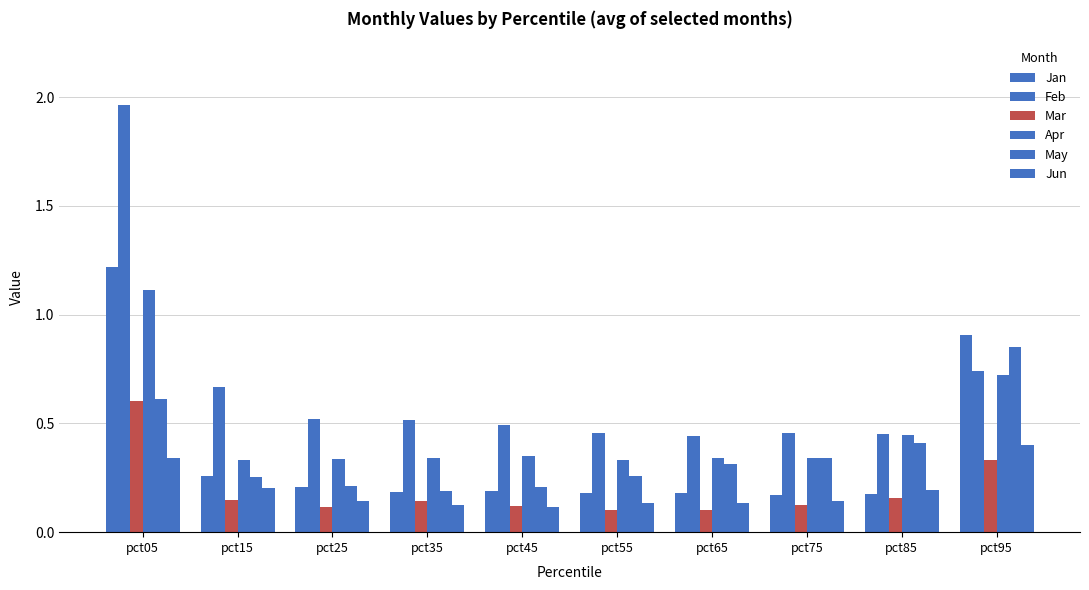

Are the bars horizontal?

No